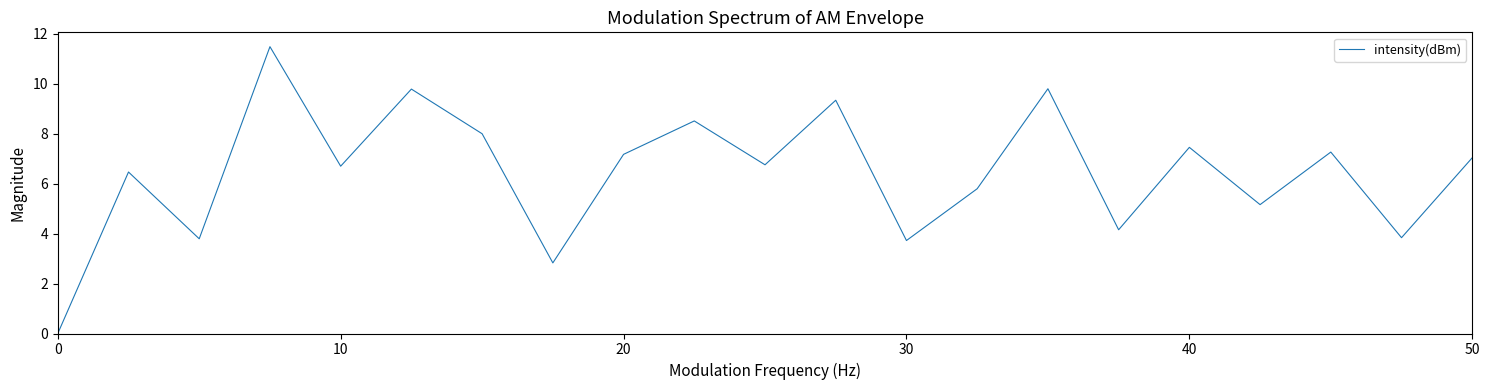

What is the difference between the maximum and minimum values?

11.5